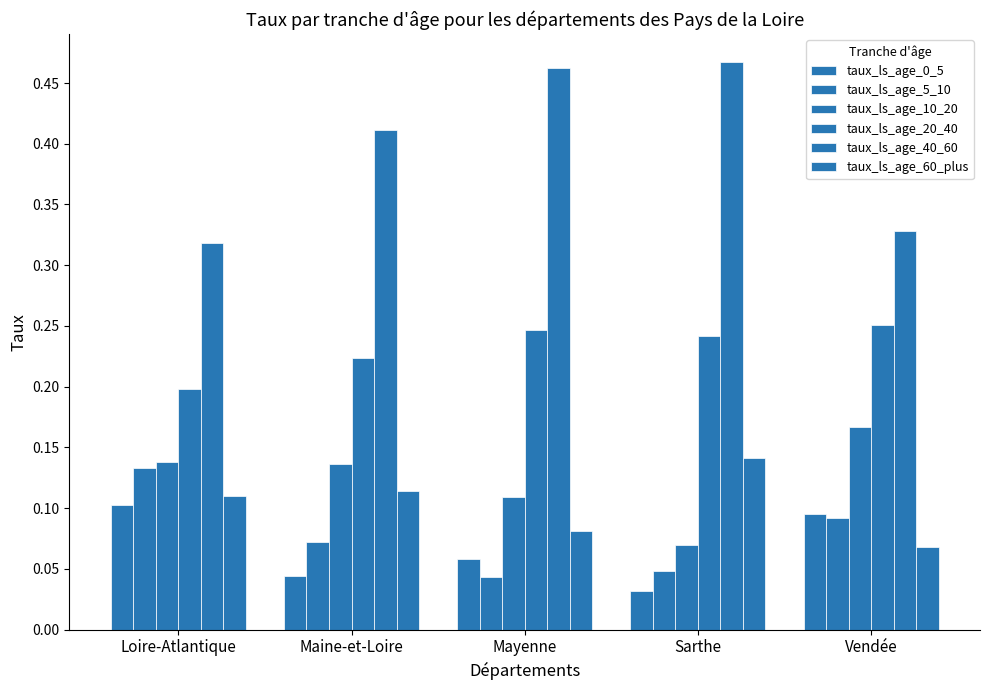

How many groups of bars are there?

5